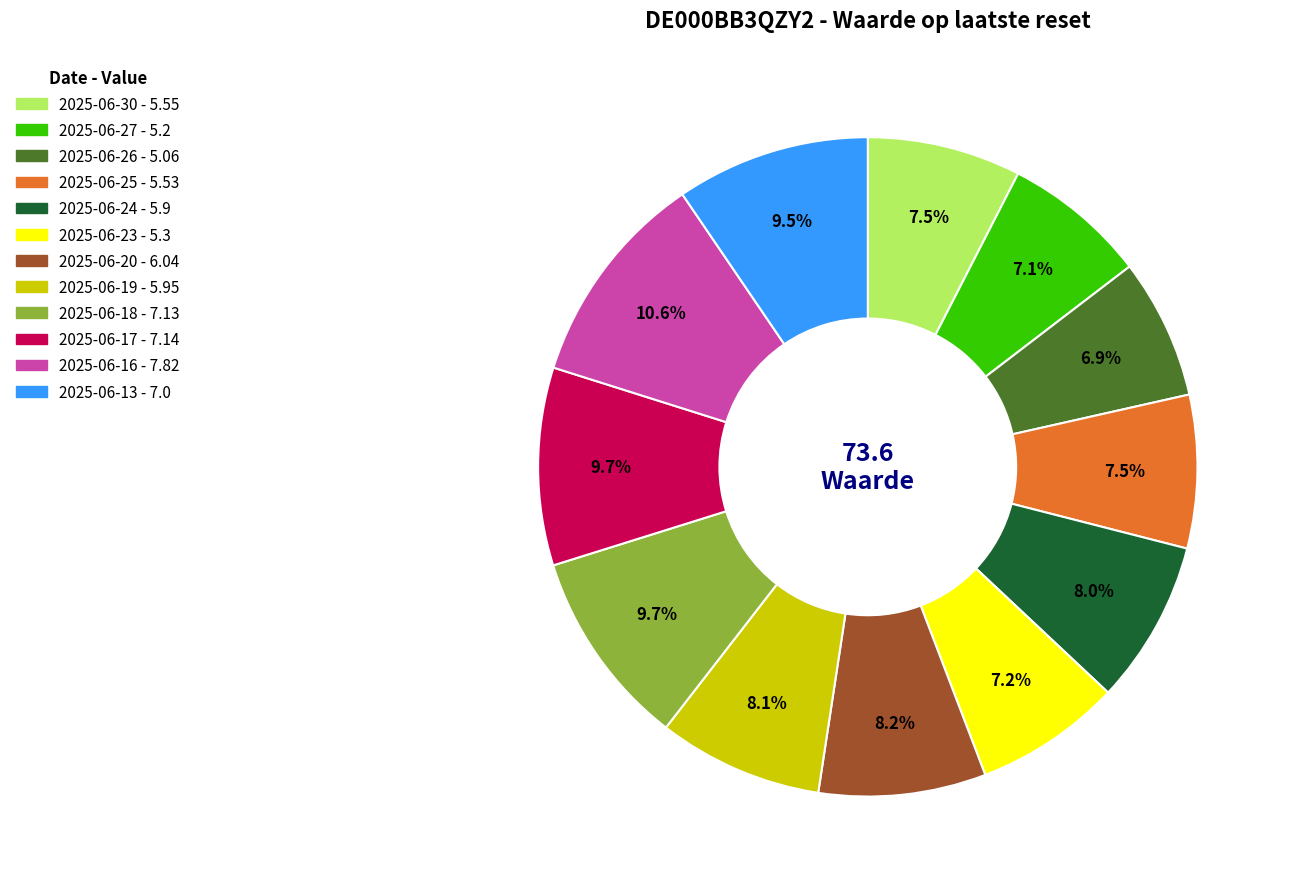

To the nearest percent, what is the combined percentage of 2025-06-24 and 2025-06-18?

18%